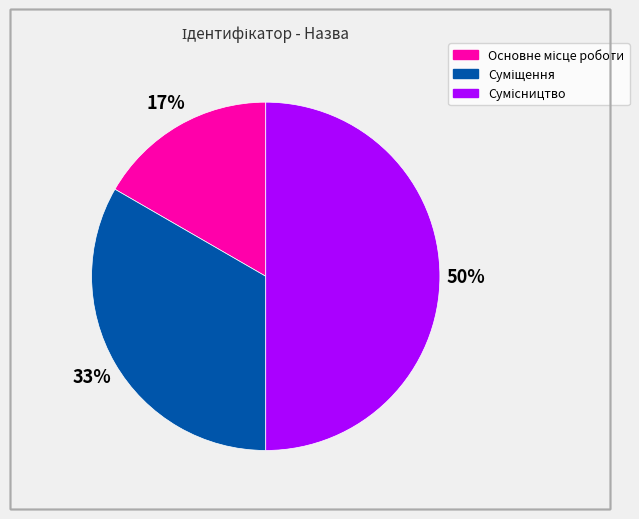

To the nearest percent, what is the difference between the largest and smallest slice percentages?

33%